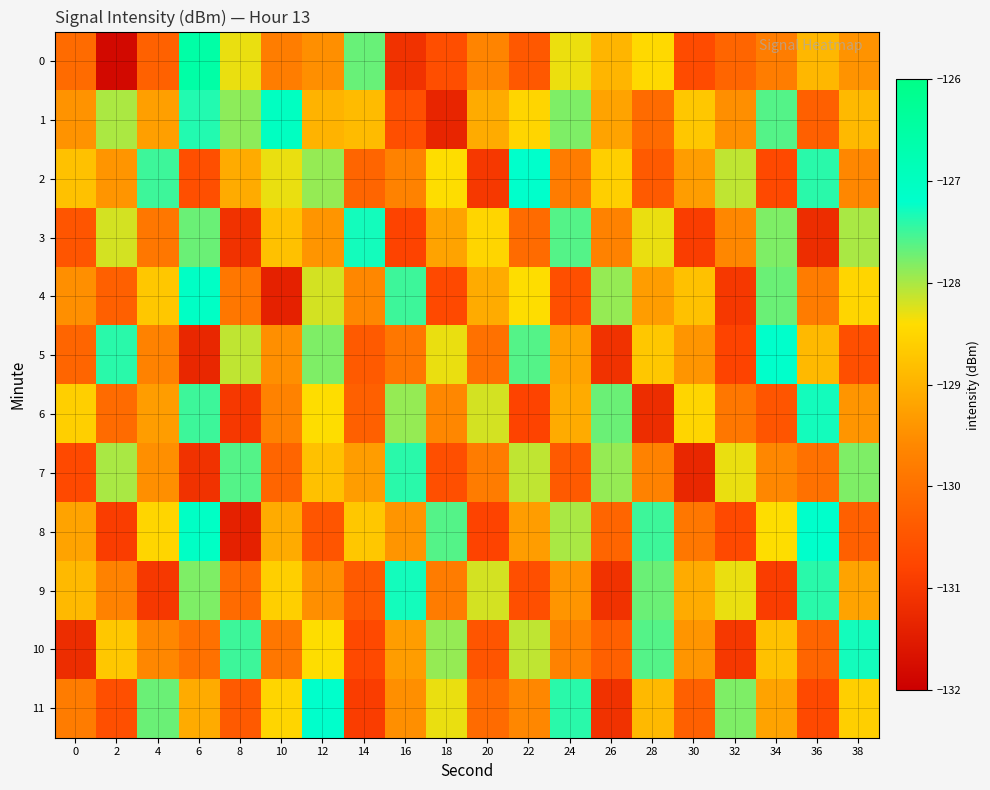

At how many categories does at least one series exceed -127?

1